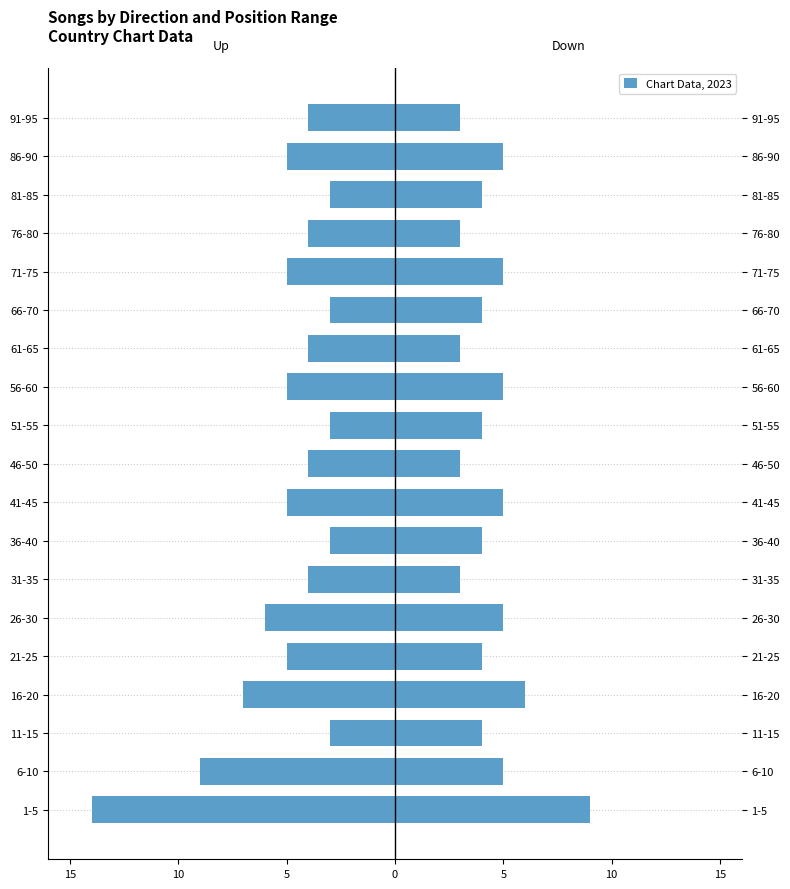

How many values in the Up series exceed -4?

5